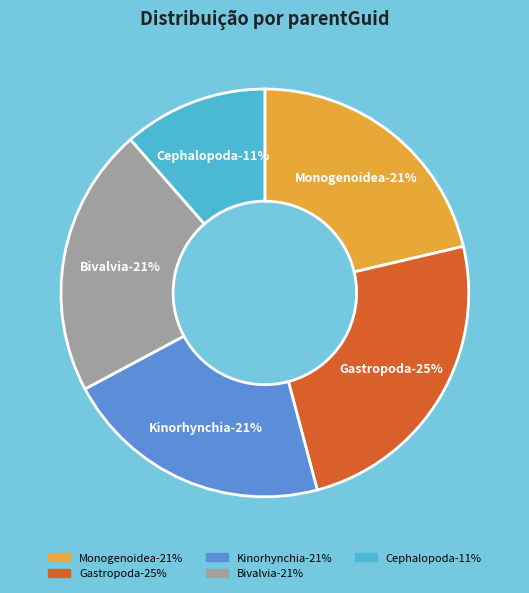

Rank the categories by value from lowest to highest.

Cephalopoda
(111808), Monogenoidea
(175132), Kinorhynchia
(207957), Bivalvia
(239798), Gastropoda
(176900)